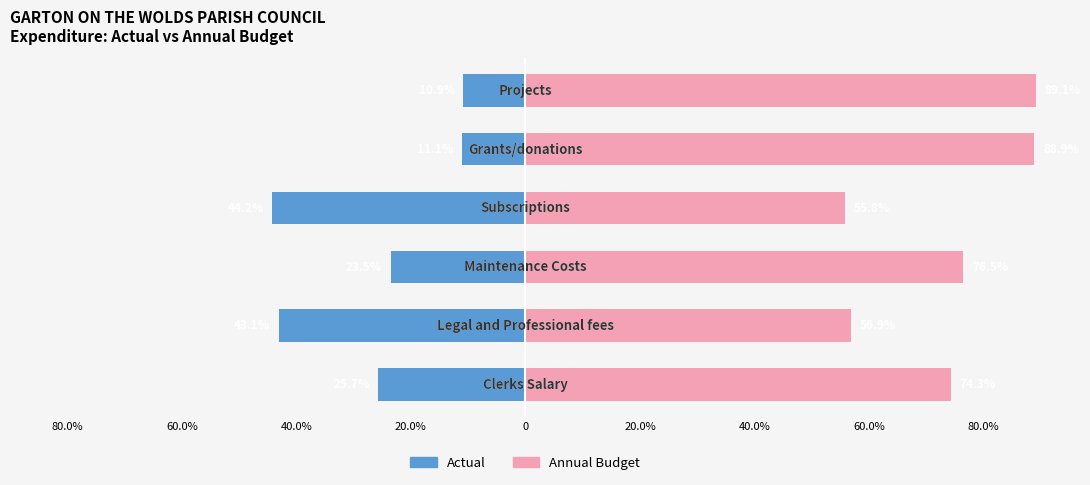

Reading left to right, extract all data points from this chart.

Actual: 80.0%=-25.7	60.0%=-43.1	40.0%=-23.5	20.0%=-44.2	0=-11.1	20.0%=-10.9
Annual Budget: 80.0%=74.3	60.0%=56.9	40.0%=76.5	20.0%=55.8	0=88.9	20.0%=89.1